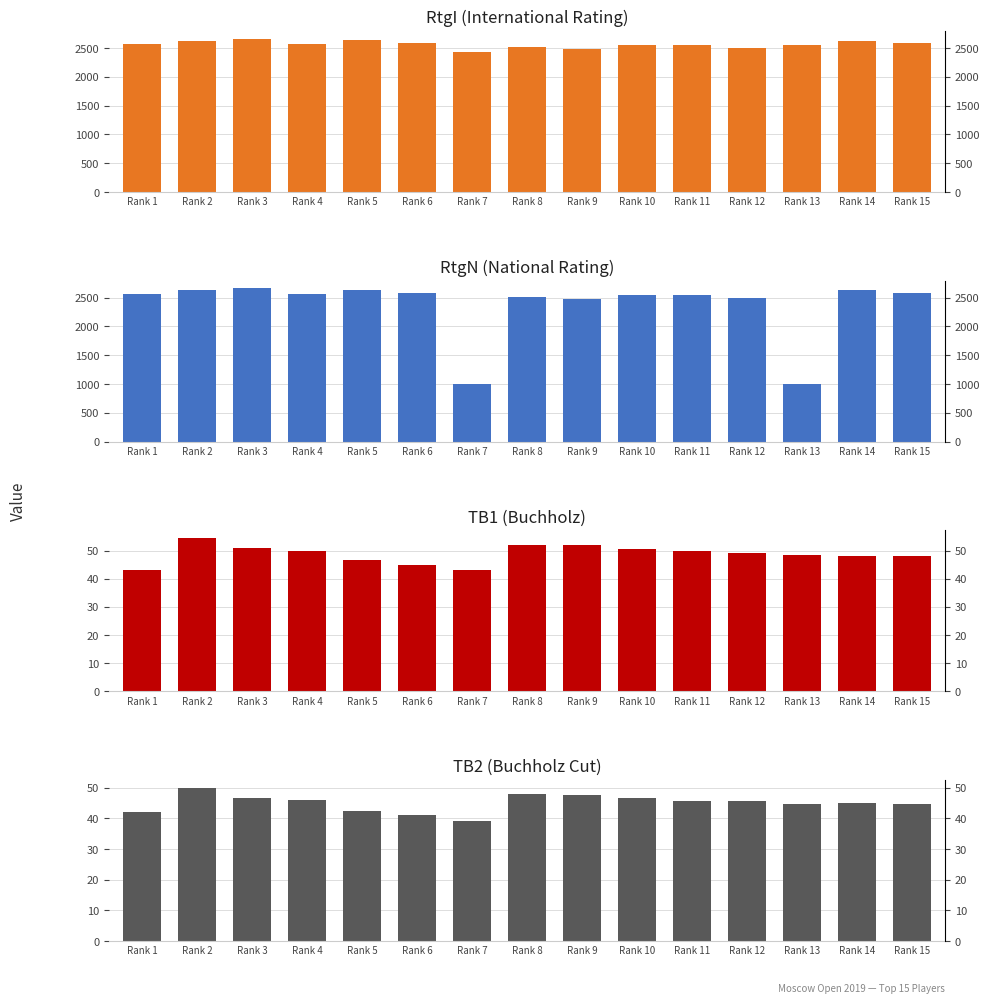

Read the TB1 value at Rank 3.

51.0